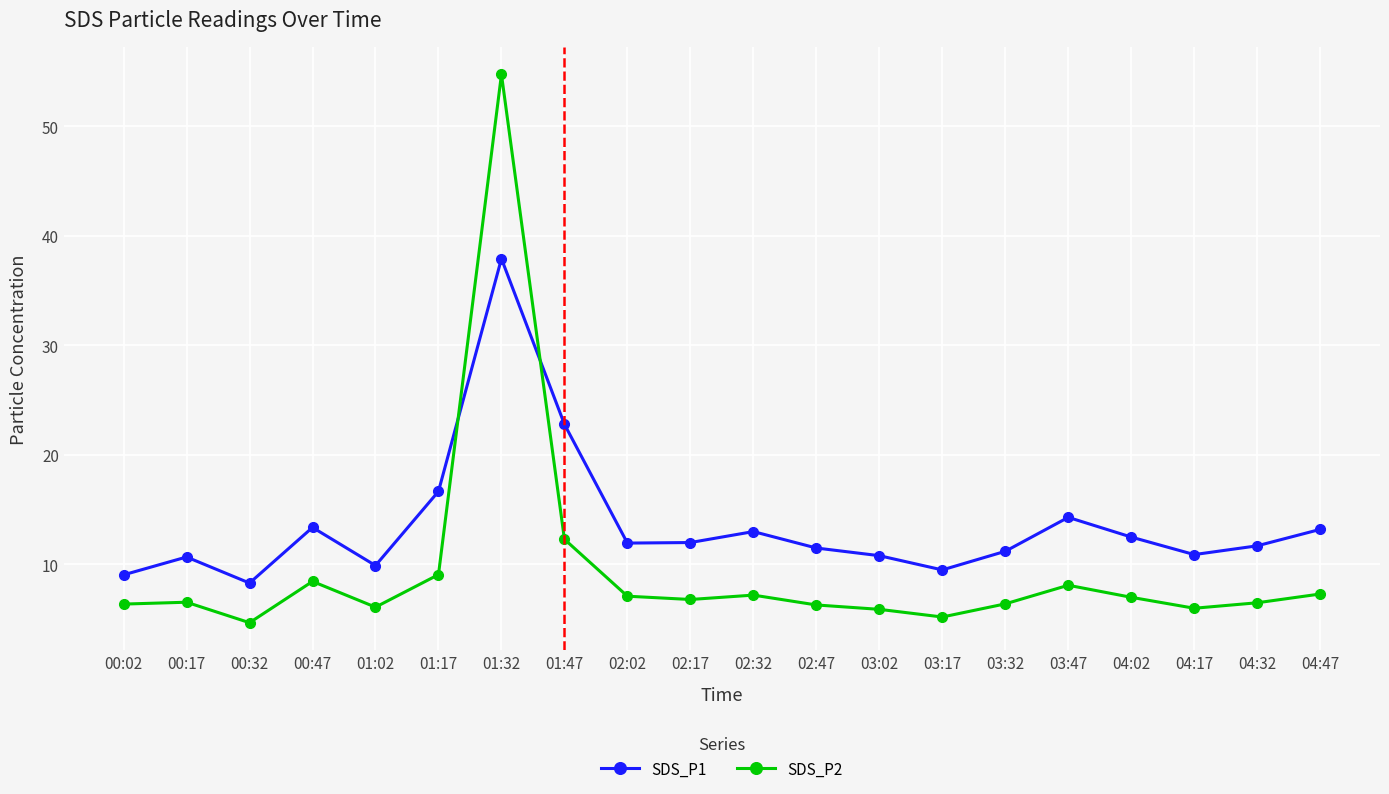

Between which two adjacent categories do SDS_P1 and SDS_P2 first intersect?

01:17 and 01:32